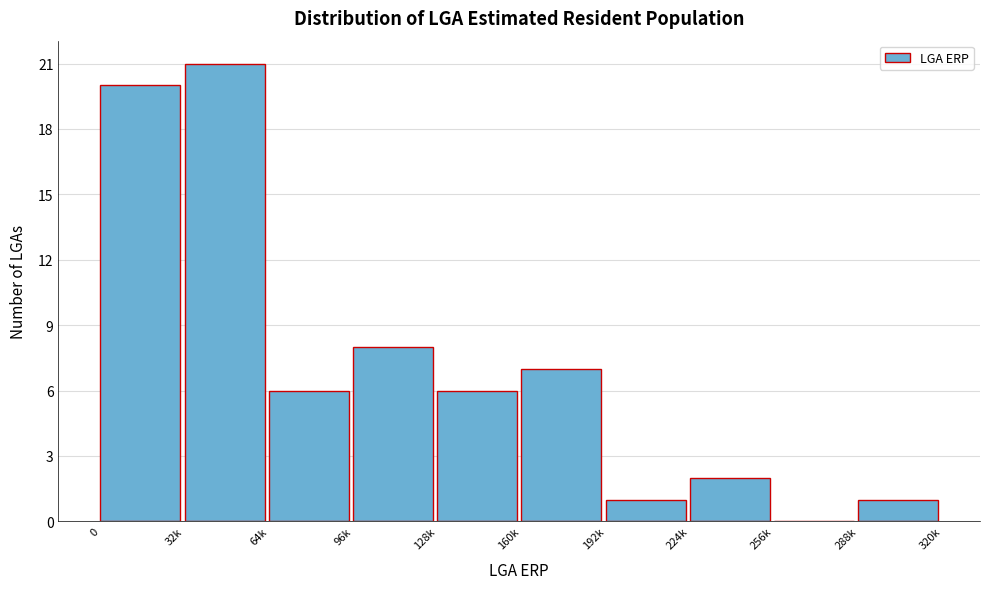

Reading left to right, what are all the values shown in this chart?

0=20	32k=21	64k=6	96k=8	128k=6	160k=7	192k=1	224k=2	256k=0	288k=1